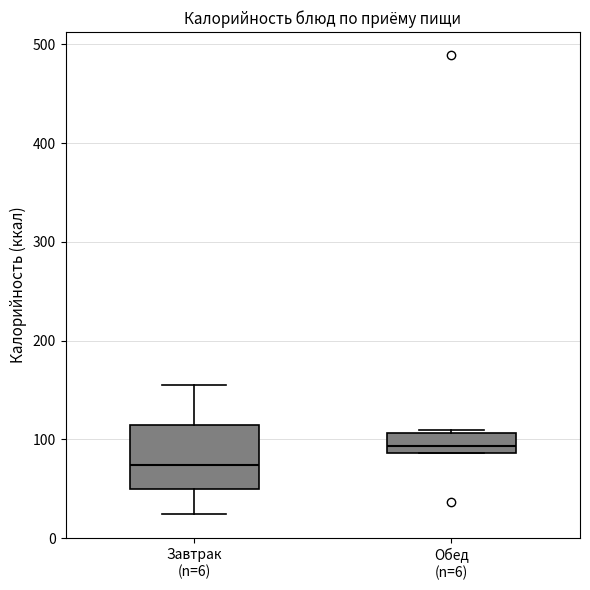

Reading left to right, transcribe this box plot: for each box, give where its median line is, the range the box spans, and where its two whiskers end, as read against the y-axis. The values are not printed on the chart, so give them approximately, as read against the axis.

Завтрак (n=6): median 70, box 50 to 110, whiskers 30 to 150
Обед (n=6): median 90 (just above the box's lower edge), box 90 to 110, whiskers 90 to 110